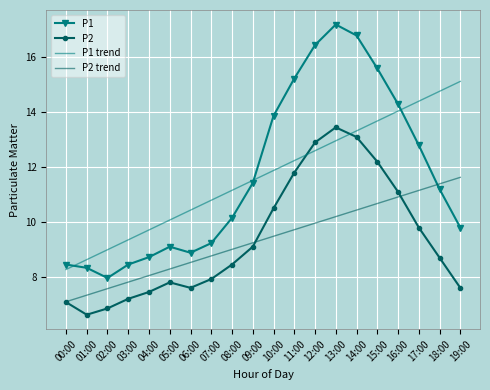

Is the value of P2 at 18:00 greater than the value of P2 trend at 06:00?

Yes